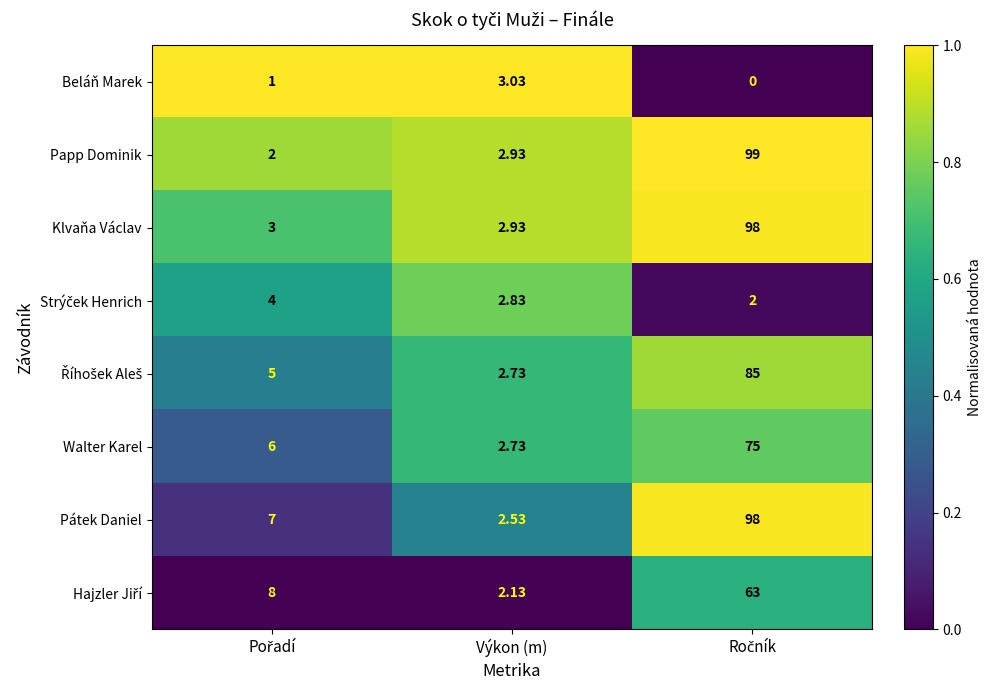

Which series has the largest total across all categories?

Pátek Daniel